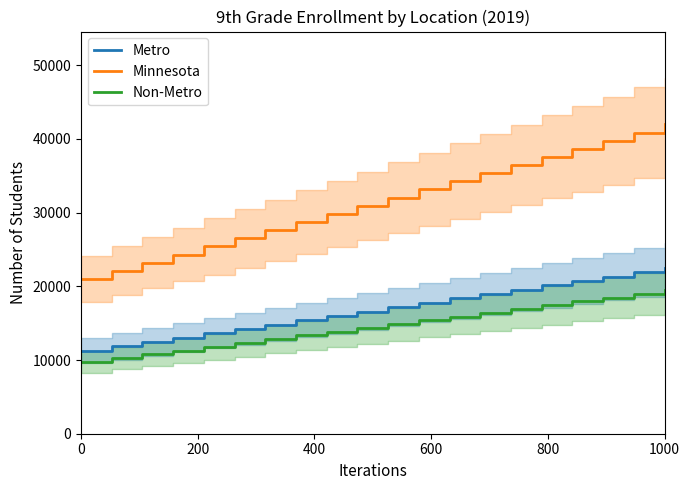

True or false: Non-Metro has more than 1 interior local peaks.

False